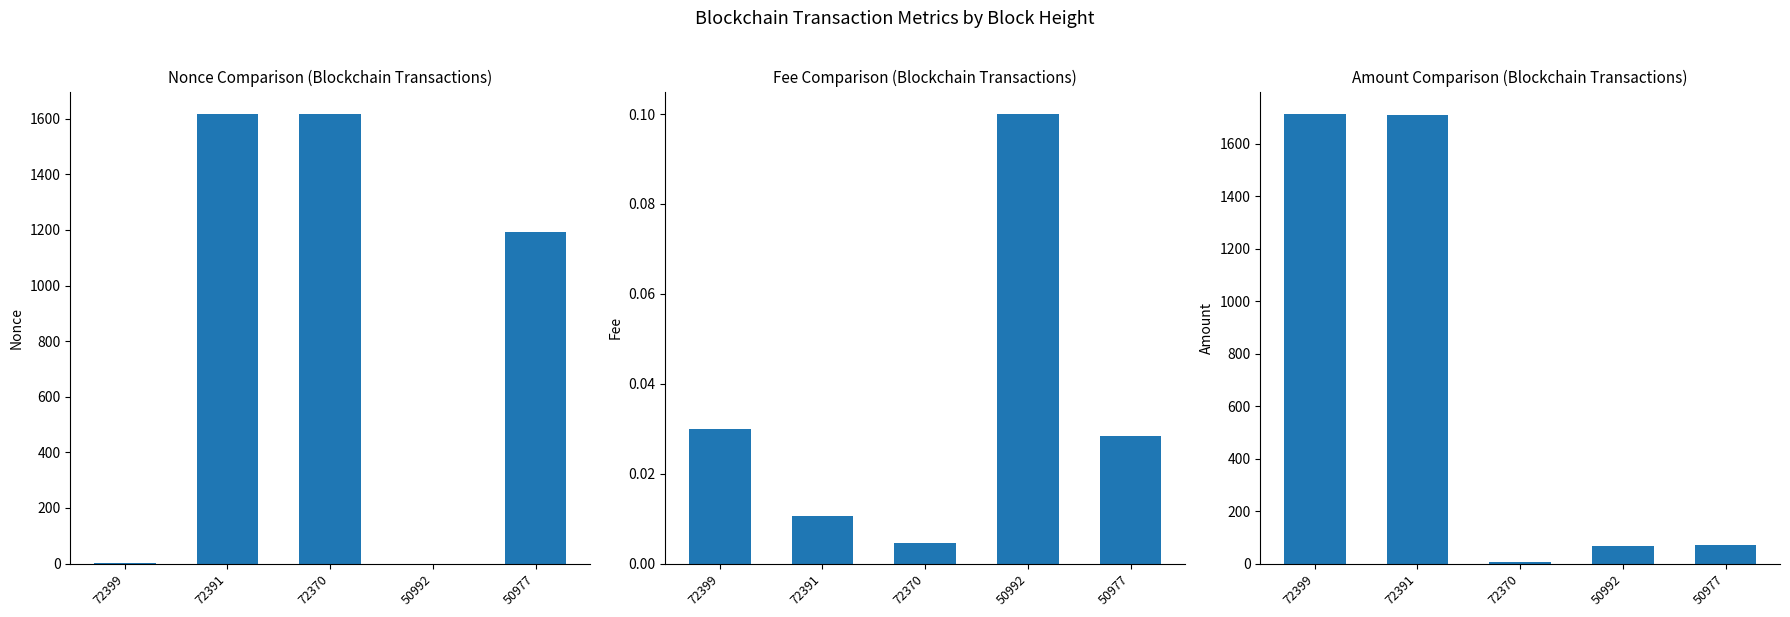

How many bars are there in each group?

3